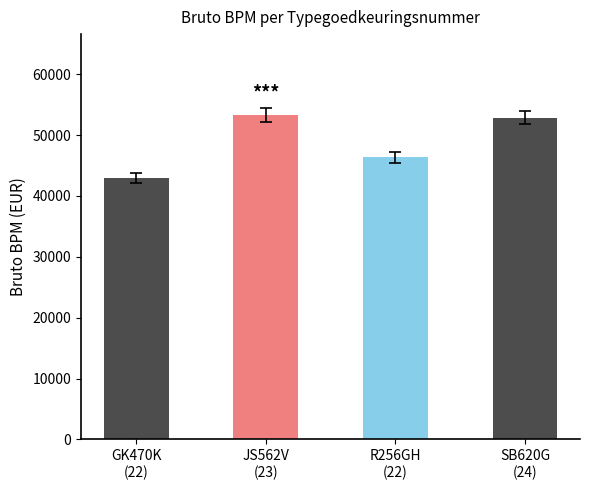

At which category does the chart reach its minimum across all series?

GK470K
(22)